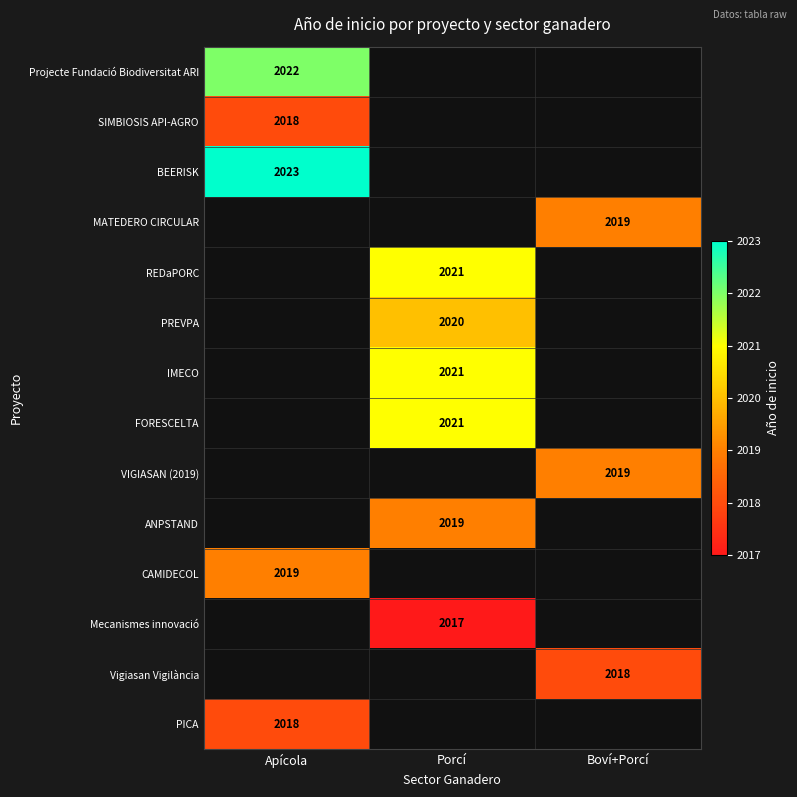

The value of ANPSTAND at Porcí is 2019. True or false?

True